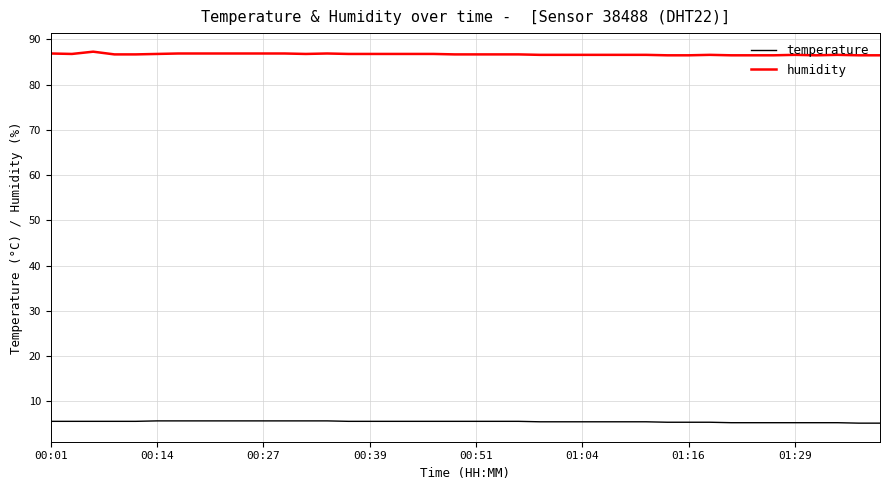

What is the minimum value shown in the chart?

5.2